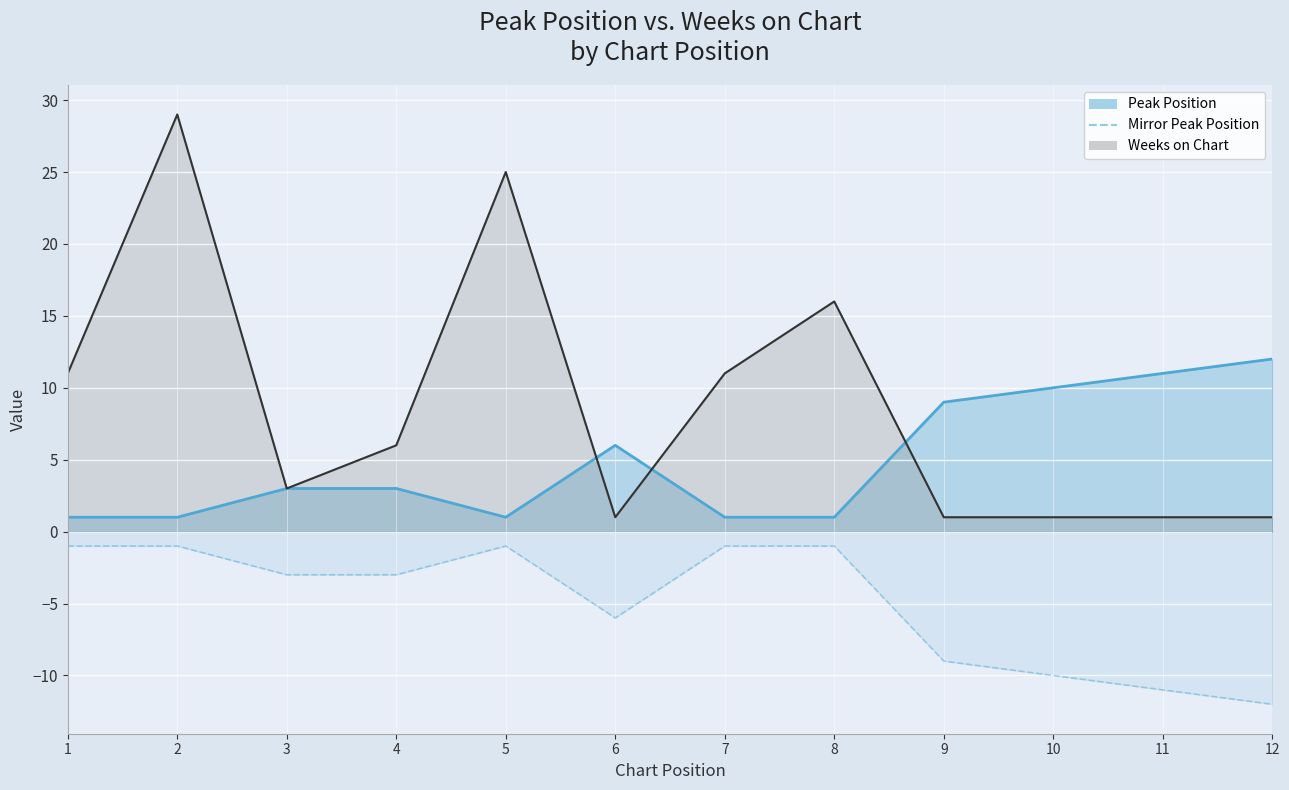

The Peak Position series shows 3 at 10. True or false?

False